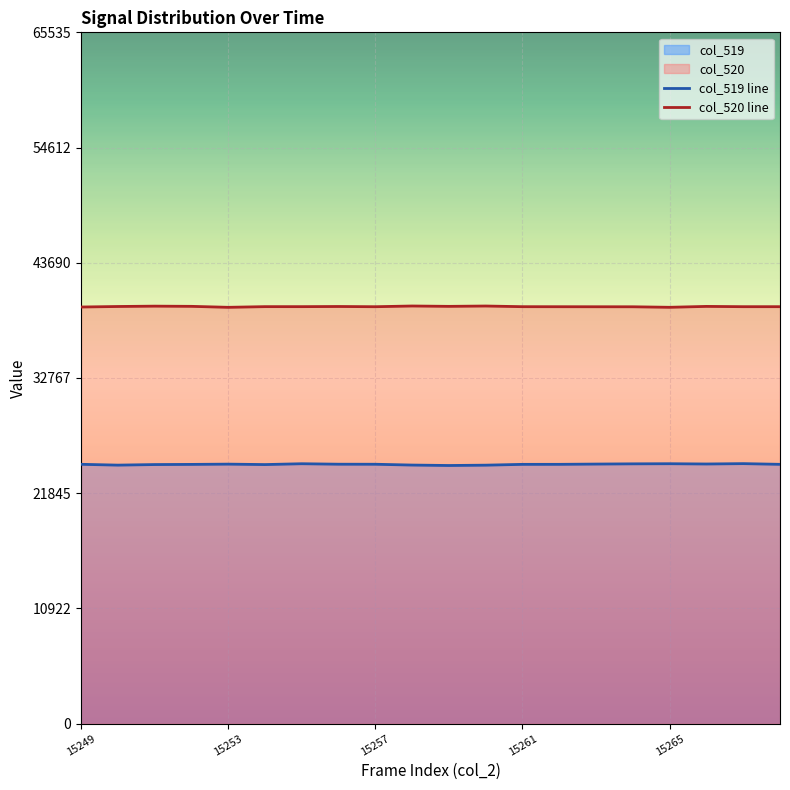

How many lines are shown in the chart?

2